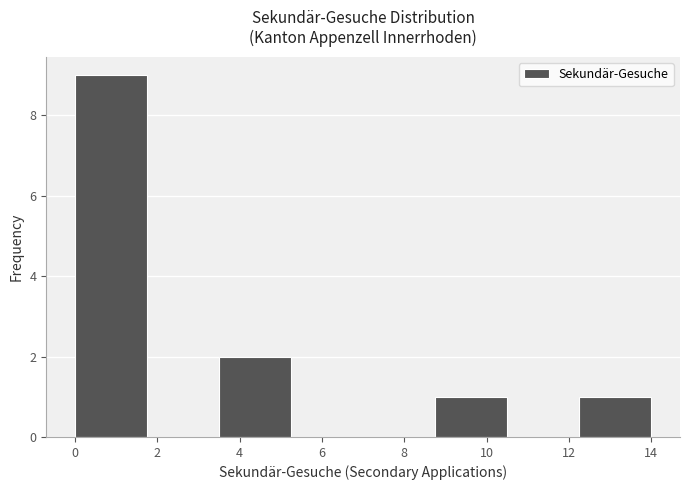

Reading left to right, transcribe this chart: for each bar, give the range it covers on the x-axis and its height. Neither the bar edges nor the heights are printed on the chart, so give them approximately, as read against the axes.

0.00 to 1.75: 9
1.75 to 3.50: 0
3.50 to 5.25: 2
5.25 to 7.00: 0
7.00 to 8.75: 0
8.75 to 10.50: 1
10.50 to 12.25: 0
12.25 to 14.00: 1